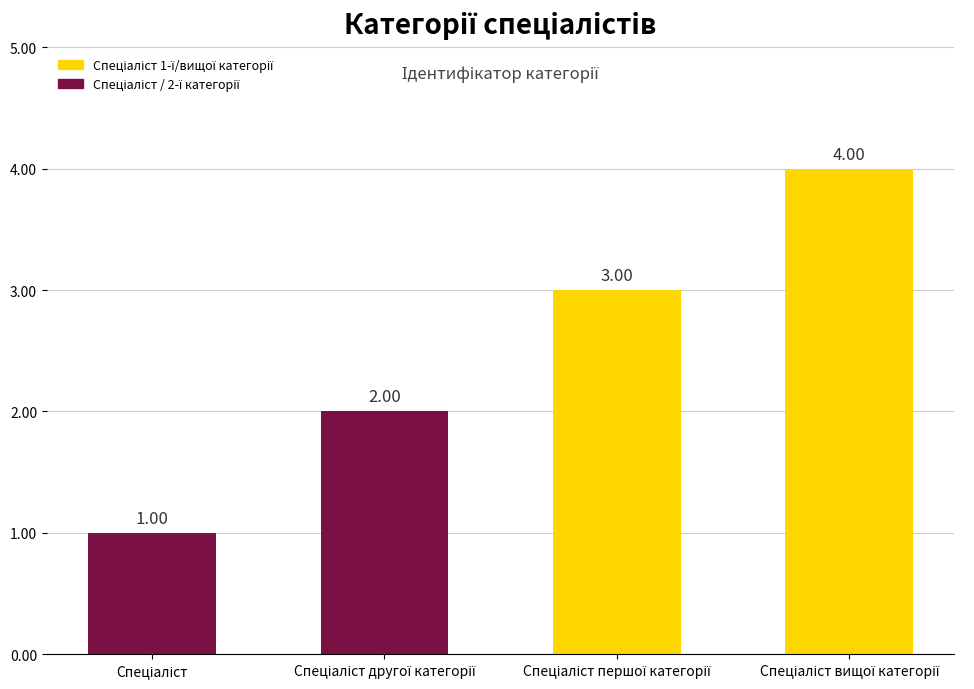

Reading left to right, extract all data points from this chart.

1	2	3	4